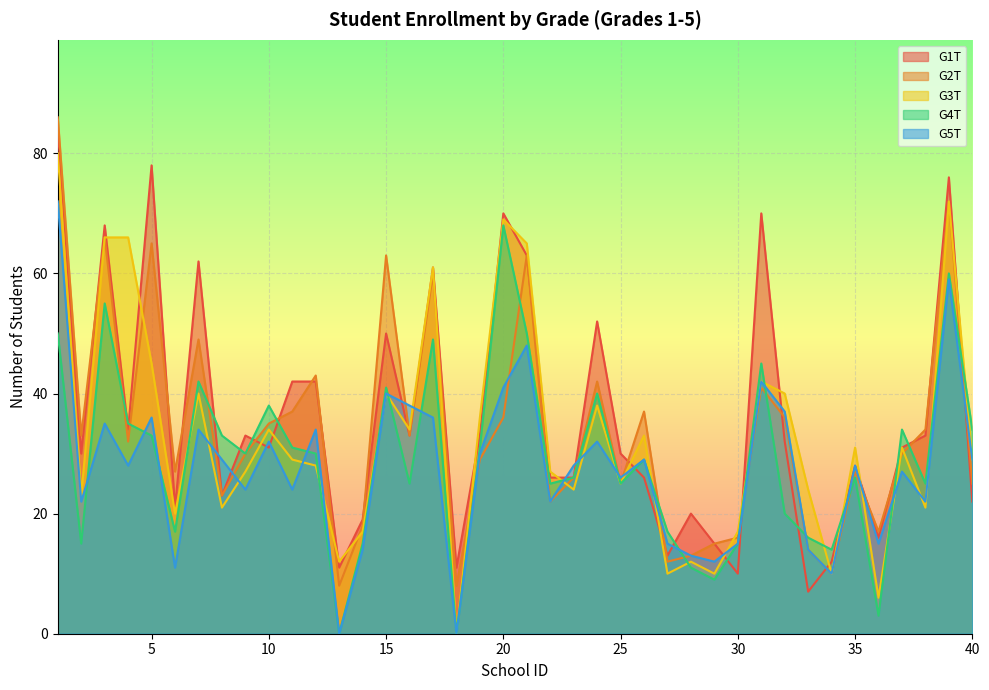

What is the value of the G2T point at the 30th from the left?

16